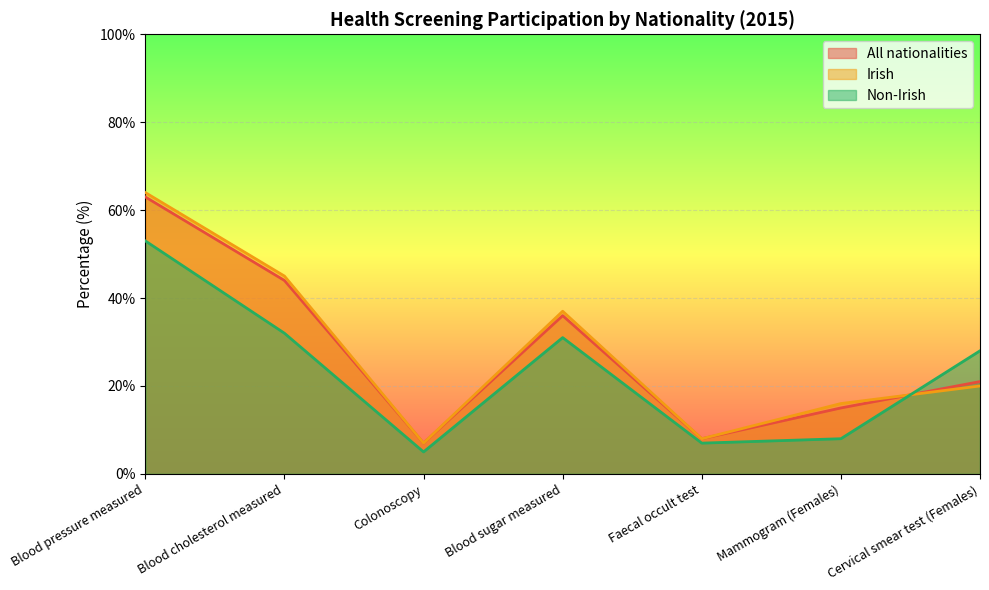

At which category is the sum across all series the highest?

Blood pressure measured